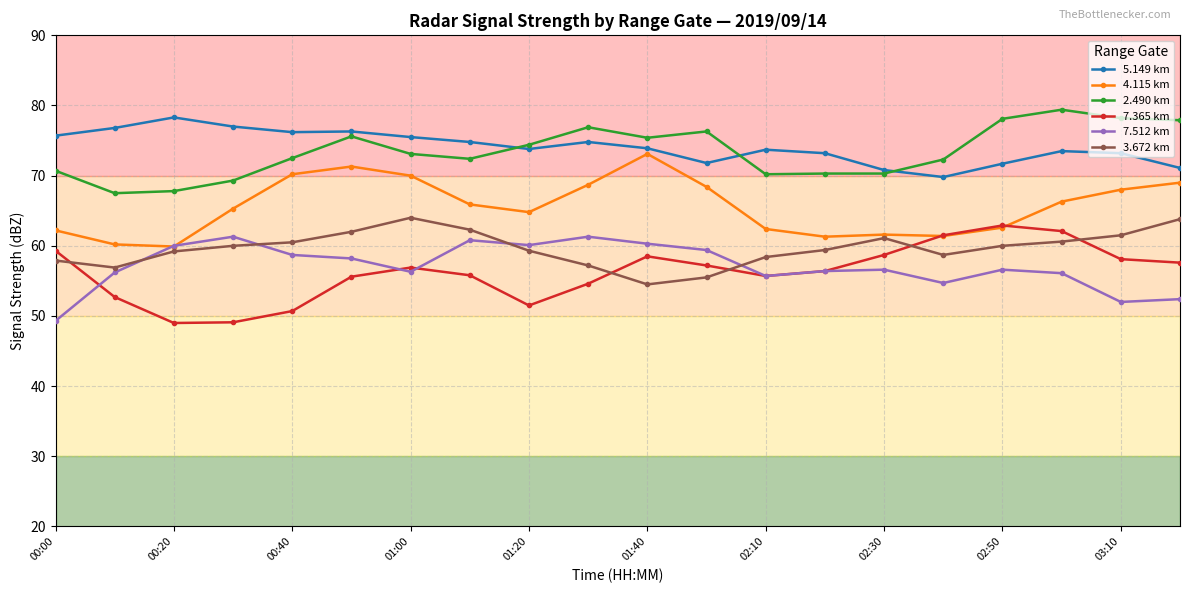

Count the number of data series in this chart.

6